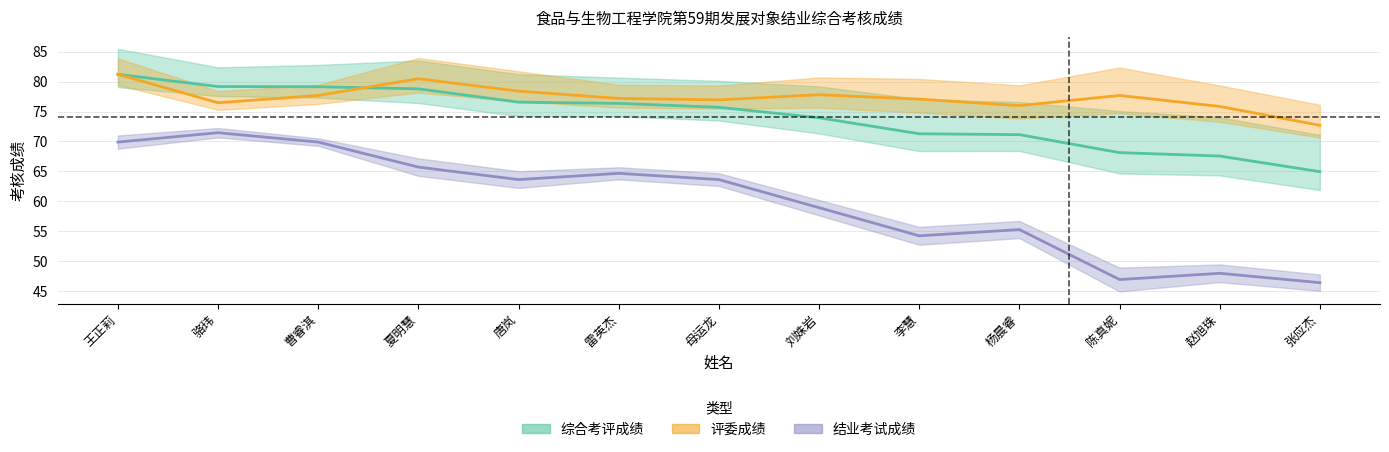

Is it true that 综合考评成绩 equals 71.1 at 杨晨睿?

True